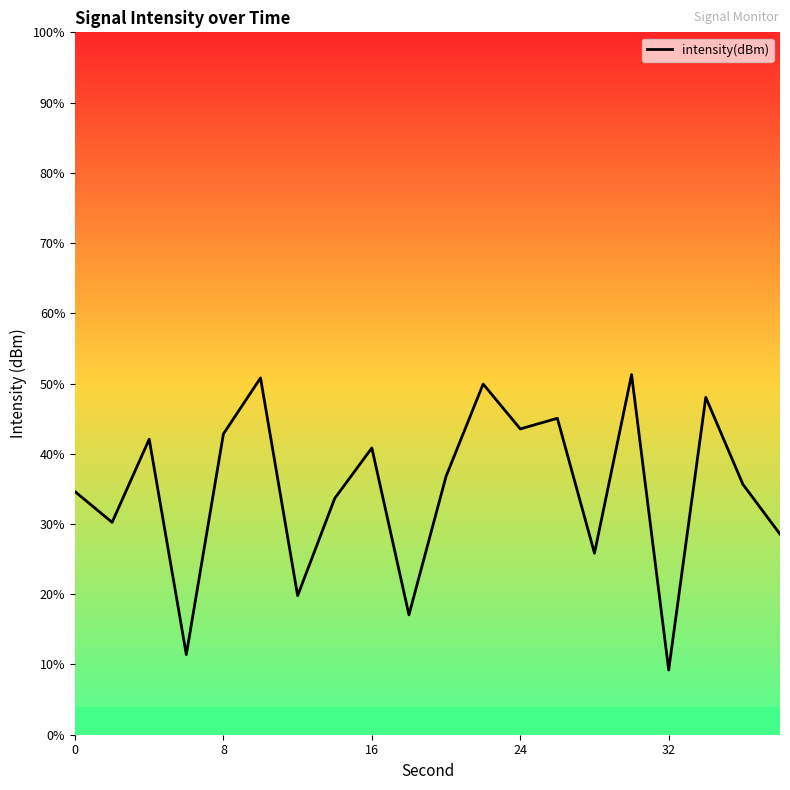

Does the chart have visible grid lines?

No